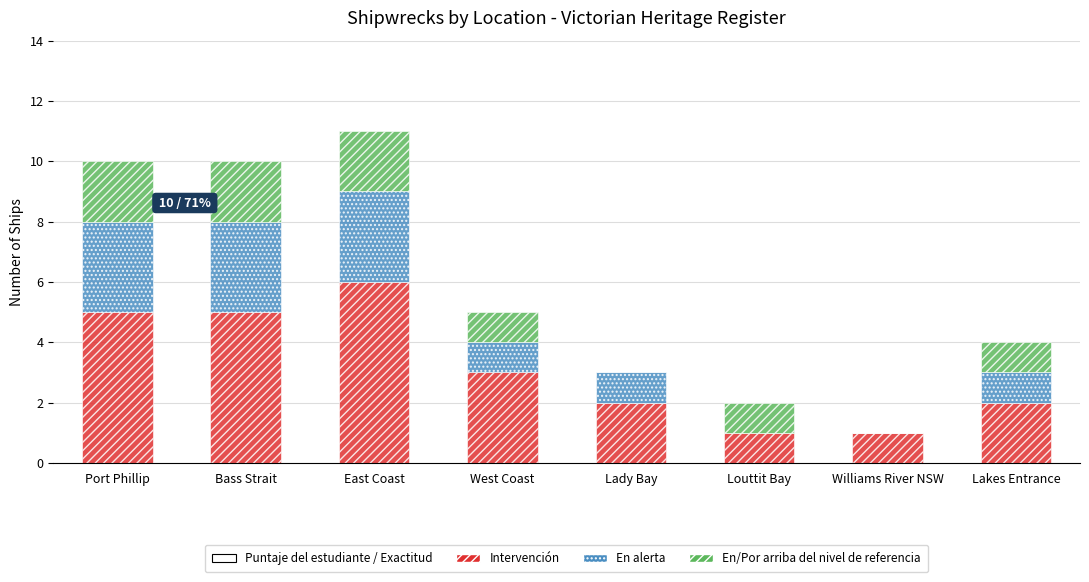

At which category is the sum across all series the highest?

East Coast